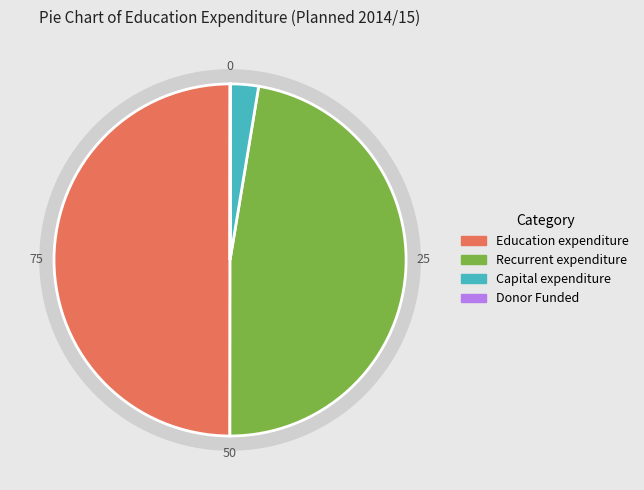

What is the change in value from Capital expenditure to Donor Funded?

-12345506000